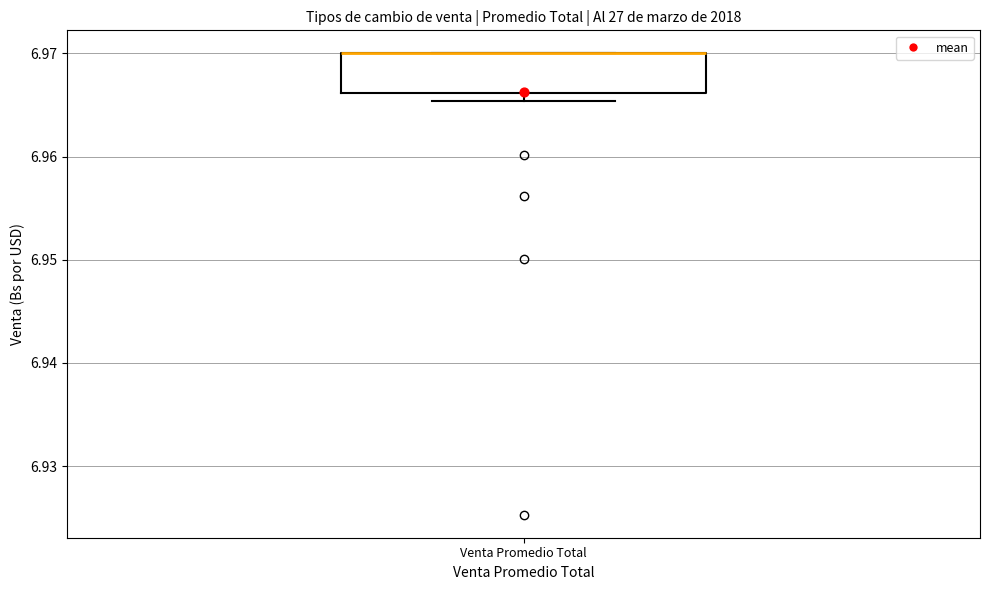

Transcribe this box plot: give where the median line is, the range the box spans, and where the two whiskers end, as read against the y-axis. The values are not printed on the chart, so give them approximately, as read against the axis.

median 6.970 (drawn on the box's upper edge), box 6.966 to 6.970, whiskers 6.965 to 6.970